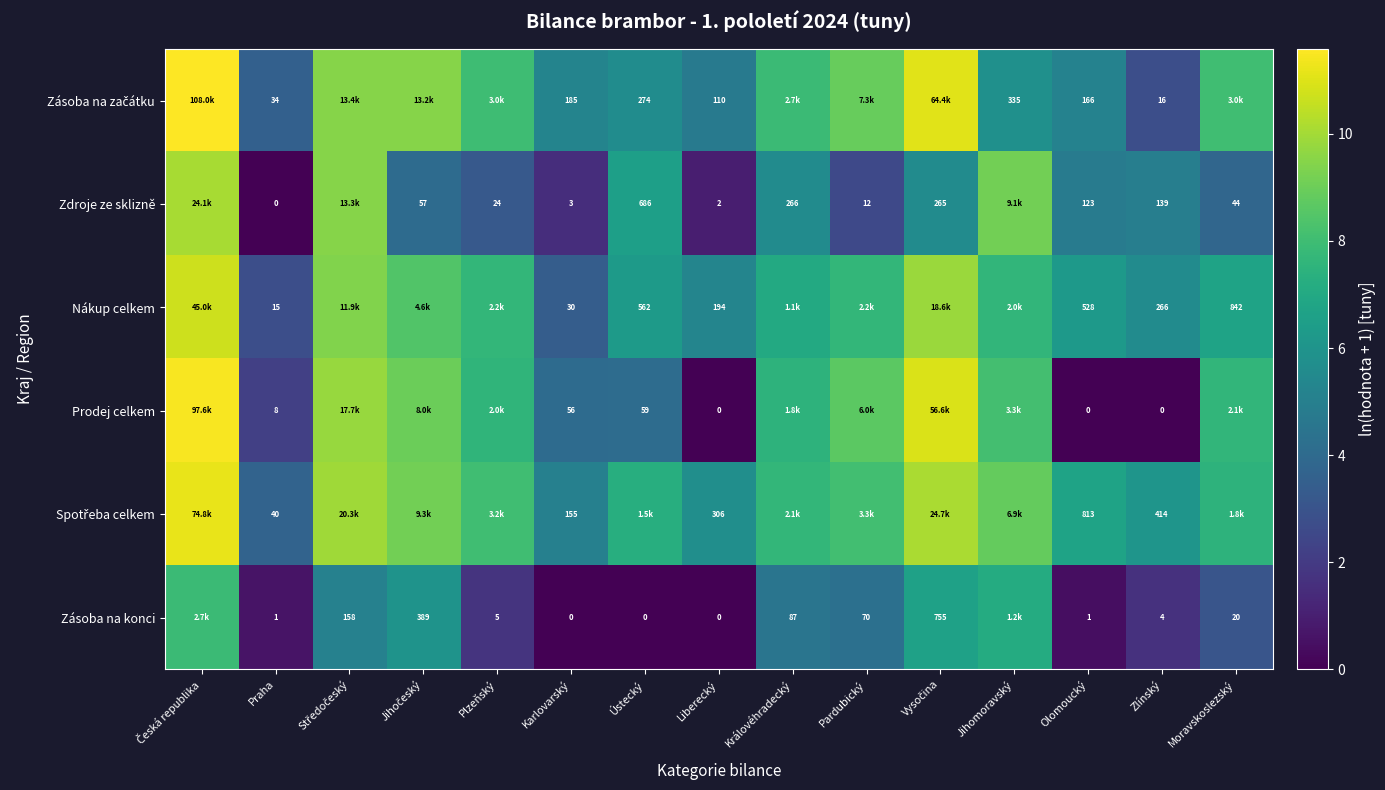

What is the difference between the highest and lowest values at Jihomoravský?

3.3